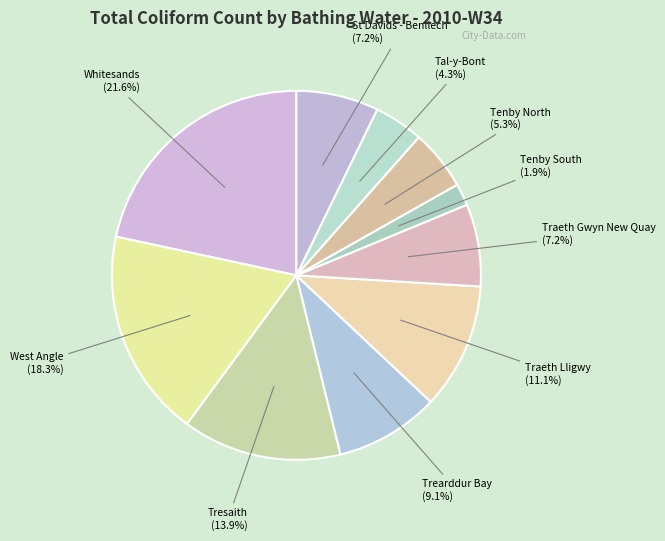

How many segments does this pie chart have?

10